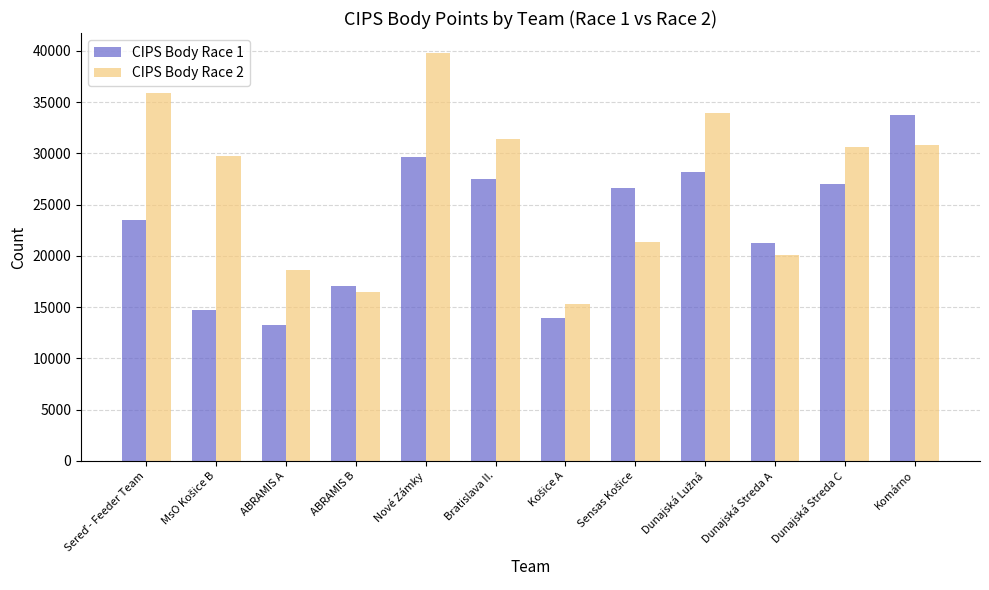

Reading right to left, transcribe all the data shown in this chart.

CIPS Body Race 1: 33770	26985	21285	28235	26630	13945	27480	29665	17085	13245	14690	23500
CIPS Body Race 2: 30825	30630	20070	33990	21385	15265	31385	39765	16445	18670	29780	35945